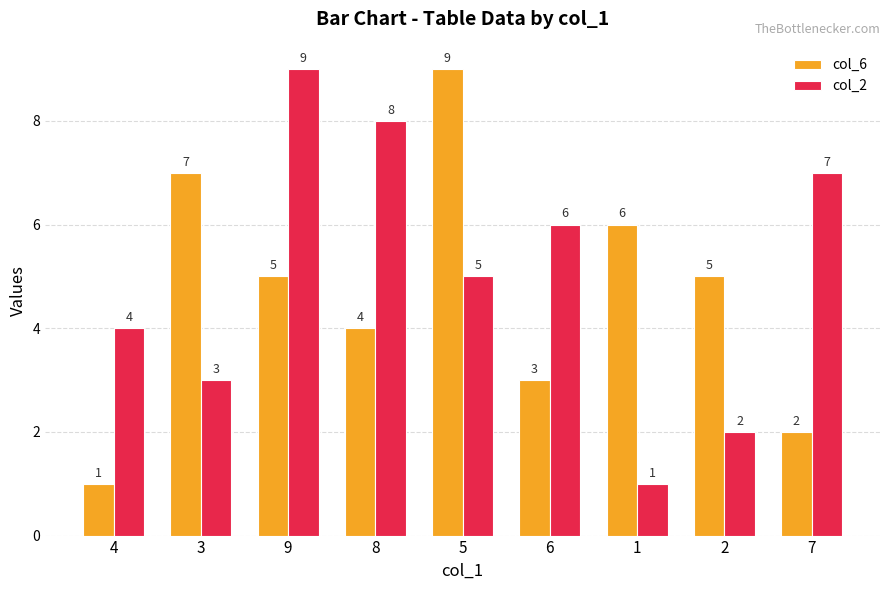

Reading left to right, transcribe all the data shown in this chart.

col_6: 4=1	3=7	9=5	8=4	5=9	6=3	1=6	2=5	7=2
col_2: 4=4	3=3	9=9	8=8	5=5	6=6	1=1	2=2	7=7